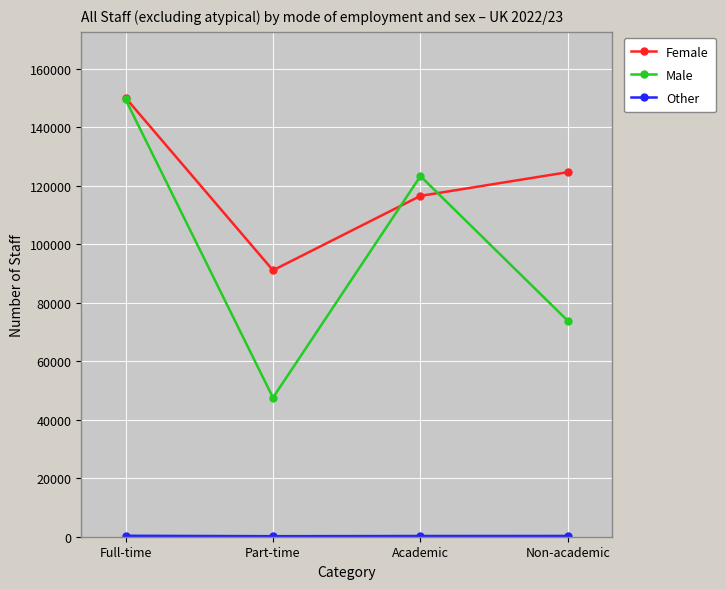

Which series has the largest total across all categories?

Female